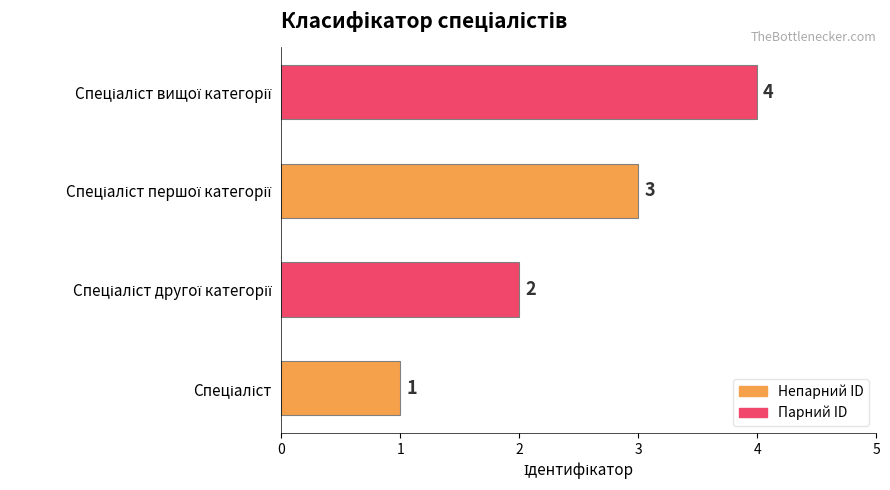

What is the maximum value shown in the chart?

4